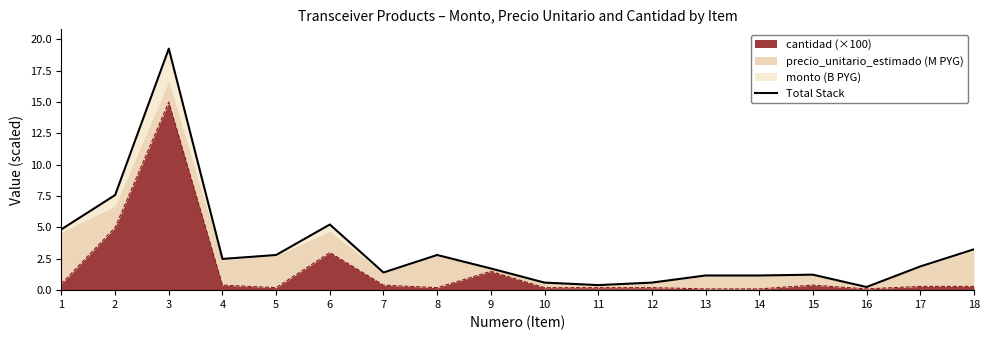

What is the change in value from 16 to 17?

+1.6